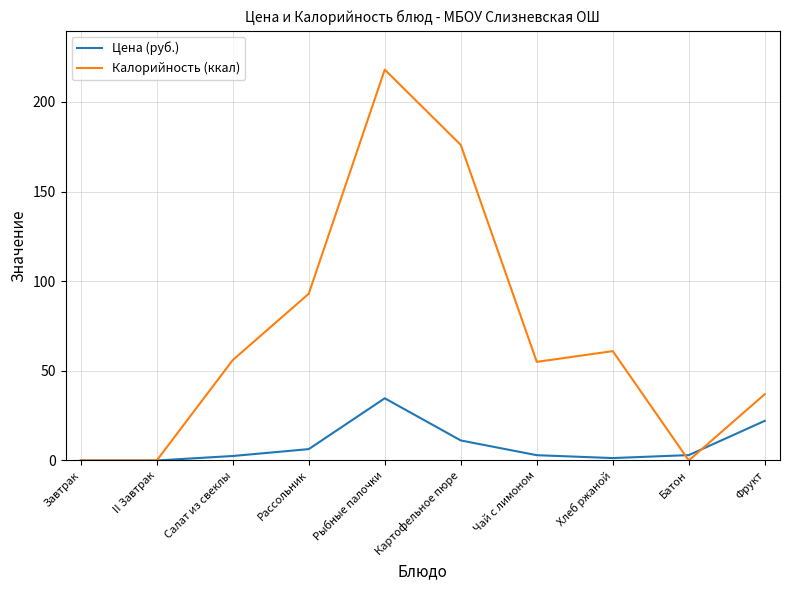

What is the maximum value for Калорийность (ккал)?

218.0